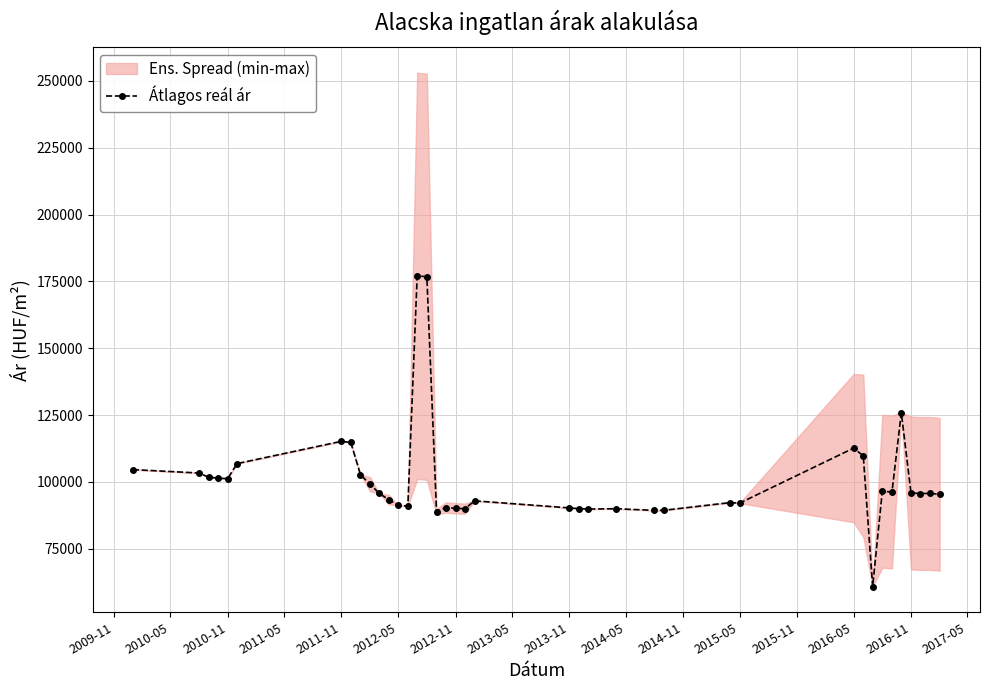

How many lines are shown in the chart?

1